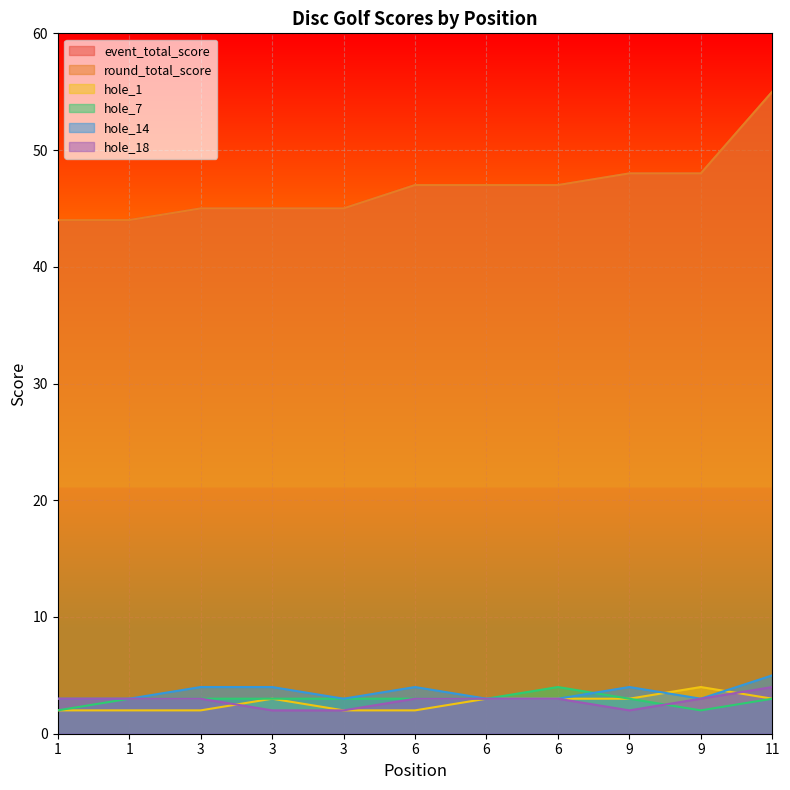

True or false: round_total_score and hole_14 intersect in this chart.

False